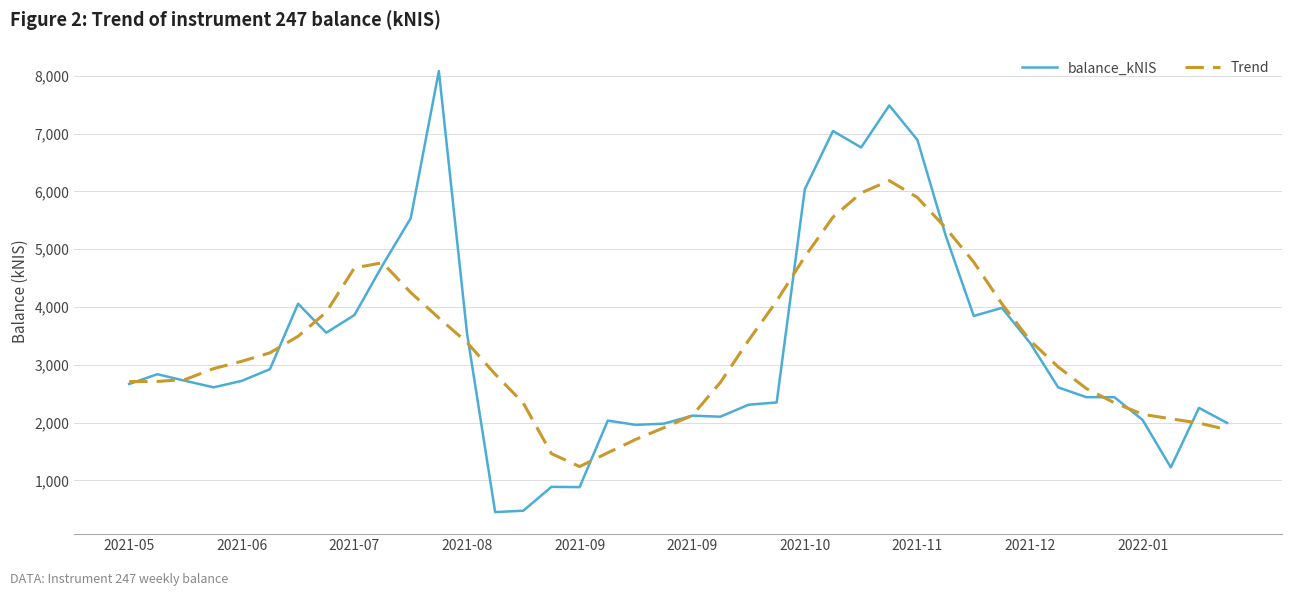

Which series ends up on top after the final intersection of Trend and balance_kNIS?

balance_kNIS